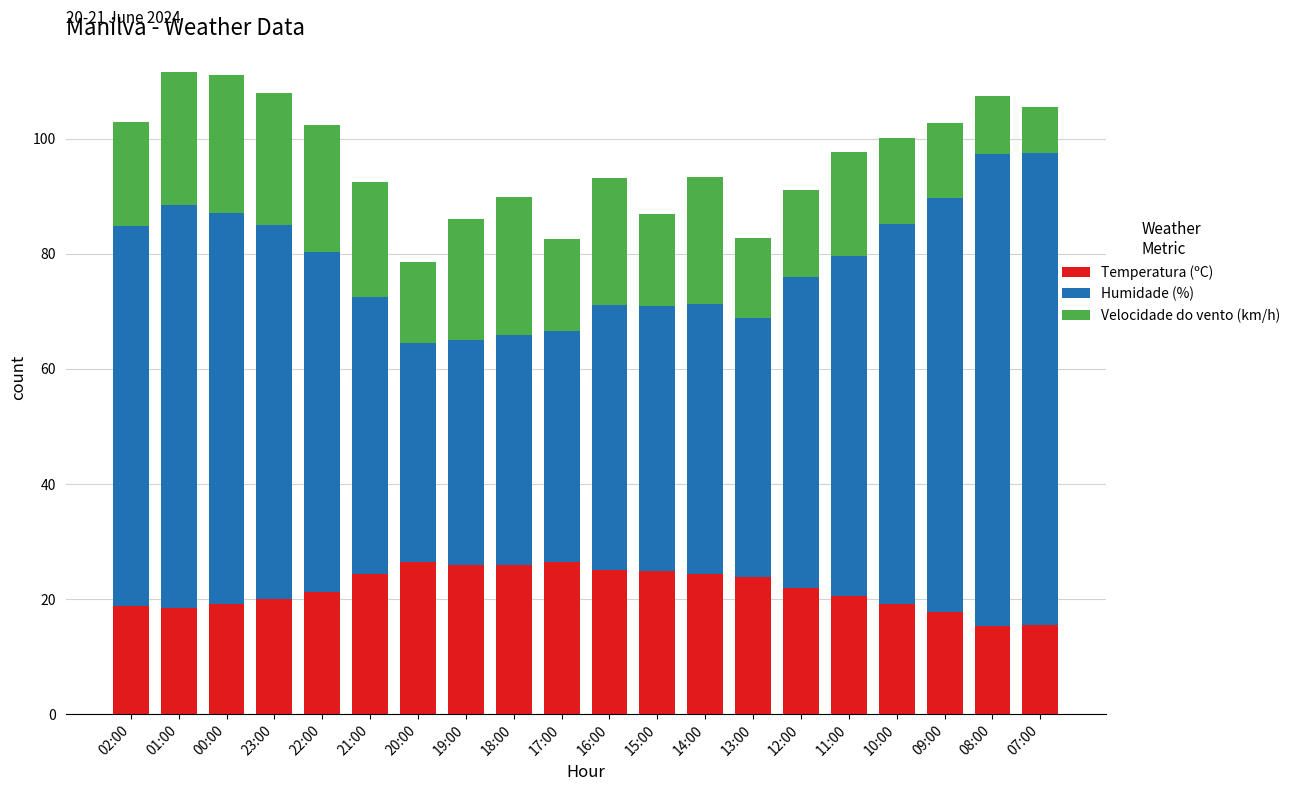

What is the highest value of the Temperatura (ºC) series?

26.5